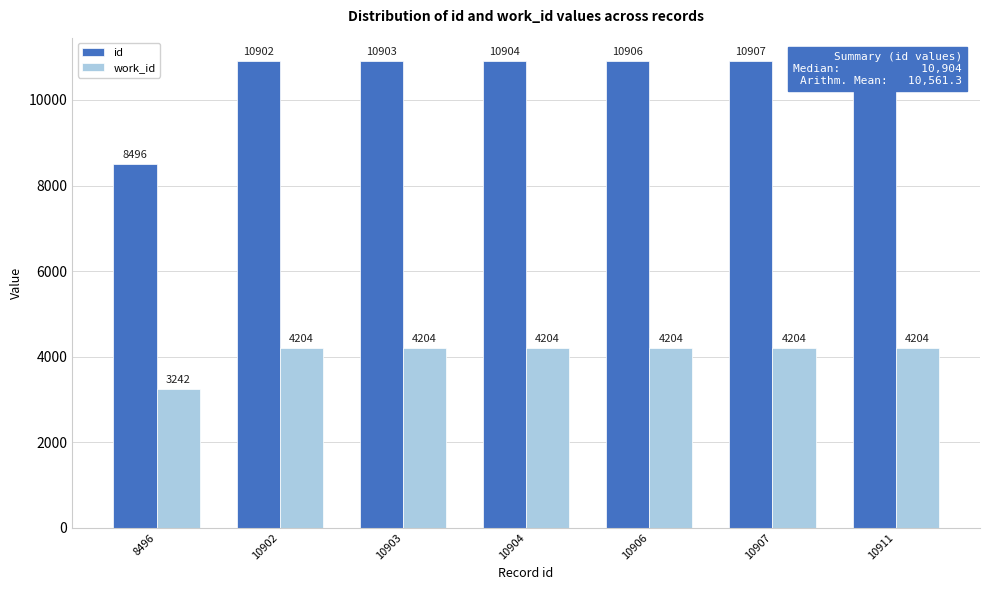

At which label does id reach its minimum?

8496